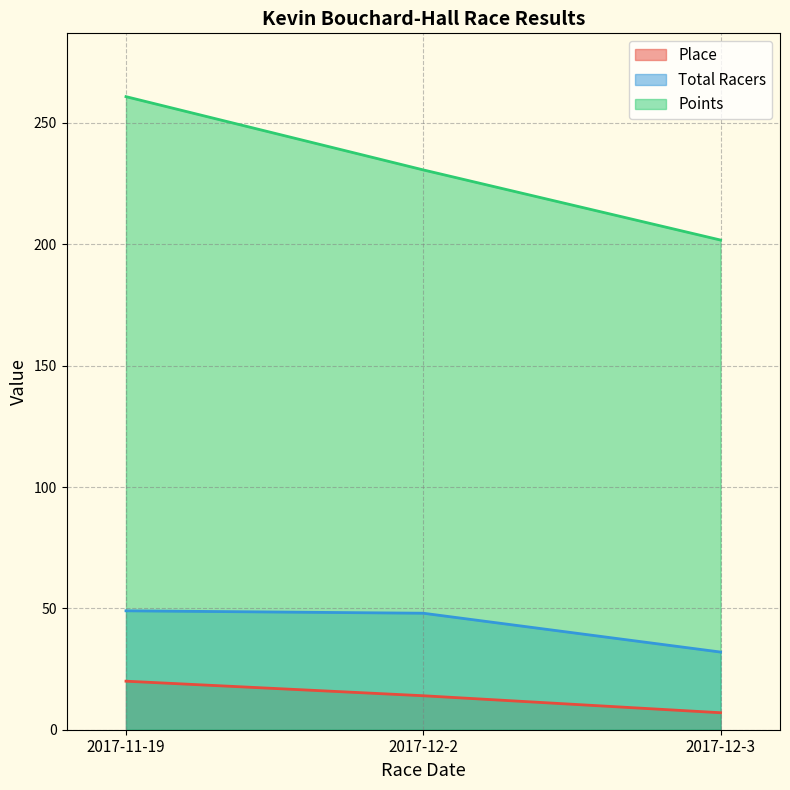

At how many categories does at least one series exceed 180?

3